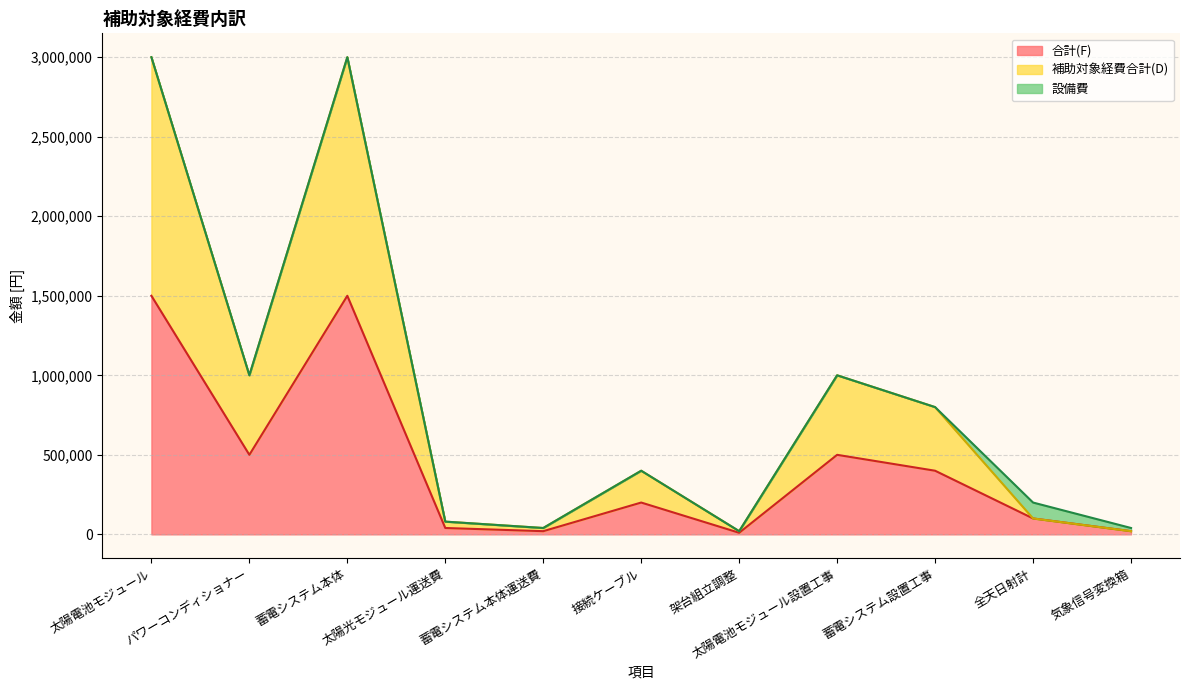

What is the total value across all series at パワーコンディショナー?

1000000